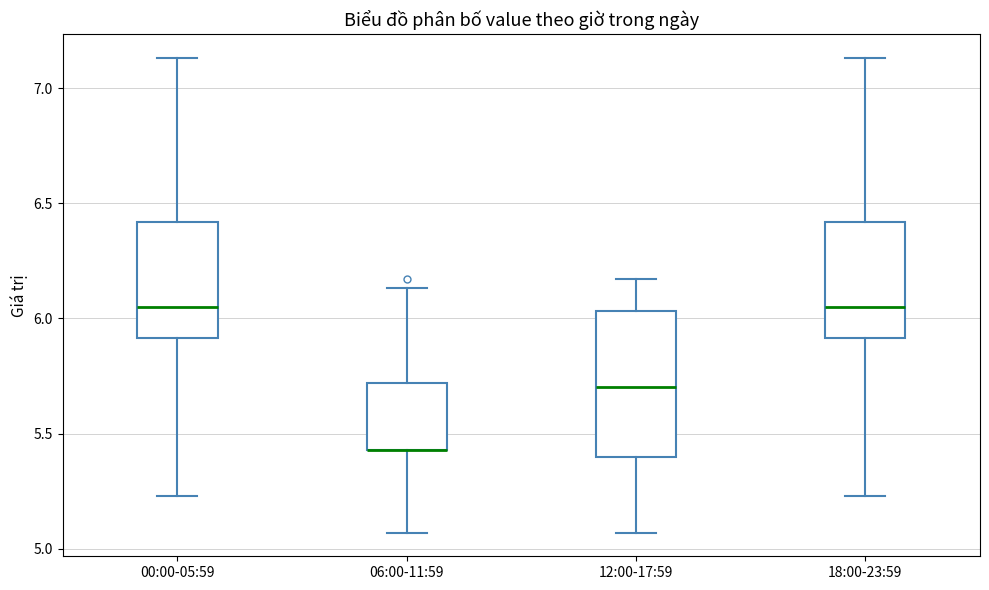

Reading left to right, transcribe this box plot: for each box, give where its median line is, the range the box spans, and where its two whiskers end, as read against the y-axis. The values are not printed on the chart, so give them approximately, as read against the axis.

00:00-05:59: median 6.05, box 5.90 to 6.40, whiskers 5.25 to 7.15
06:00-11:59: median 5.45 (drawn on the box's lower edge), box 5.45 to 5.70, whiskers 5.05 to 6.15
12:00-17:59: median 5.70, box 5.40 to 6.05, whiskers 5.05 to 6.15
18:00-23:59: median 6.05, box 5.90 to 6.40, whiskers 5.25 to 7.15